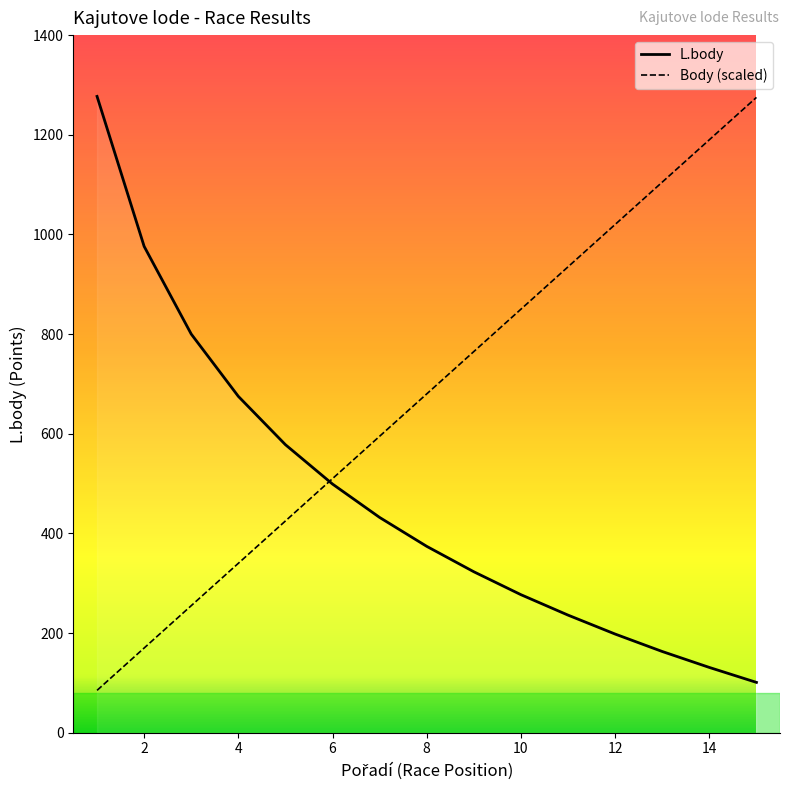

Which series has the largest total across all categories?

Body (scaled)